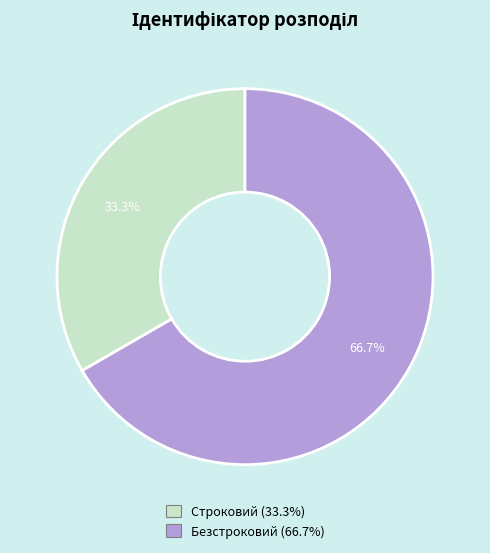

How many slices are in this pie chart?

2